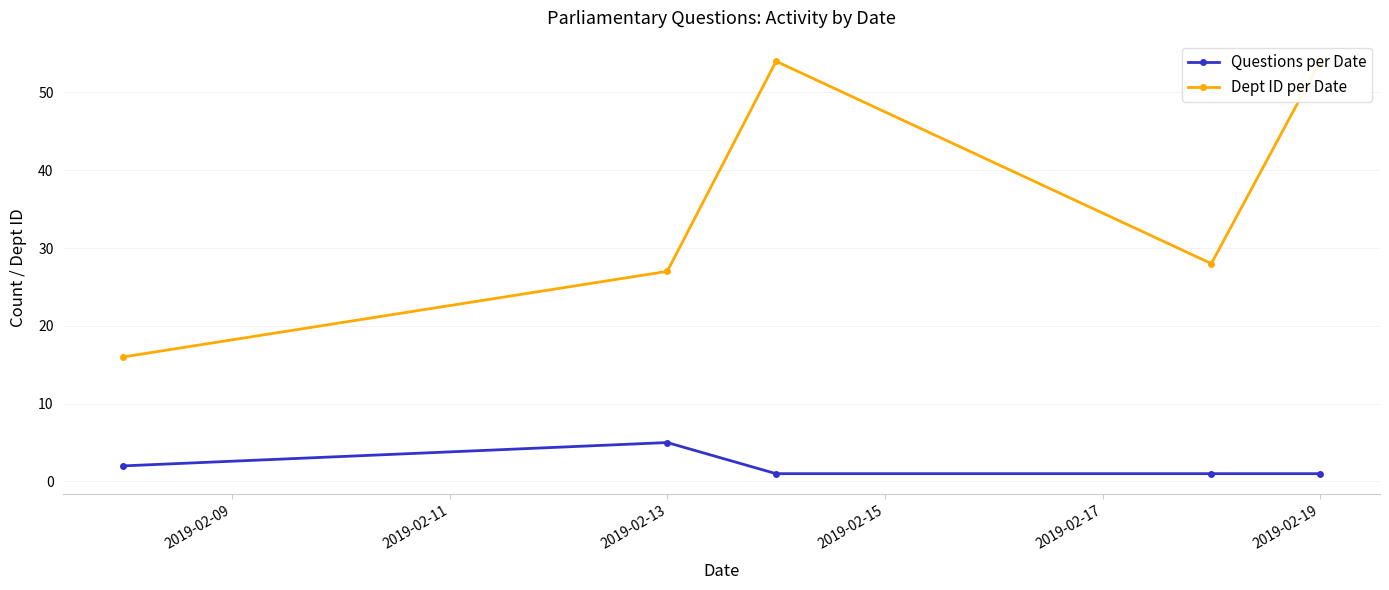

What is the highest value of the Questions per Date series?

5